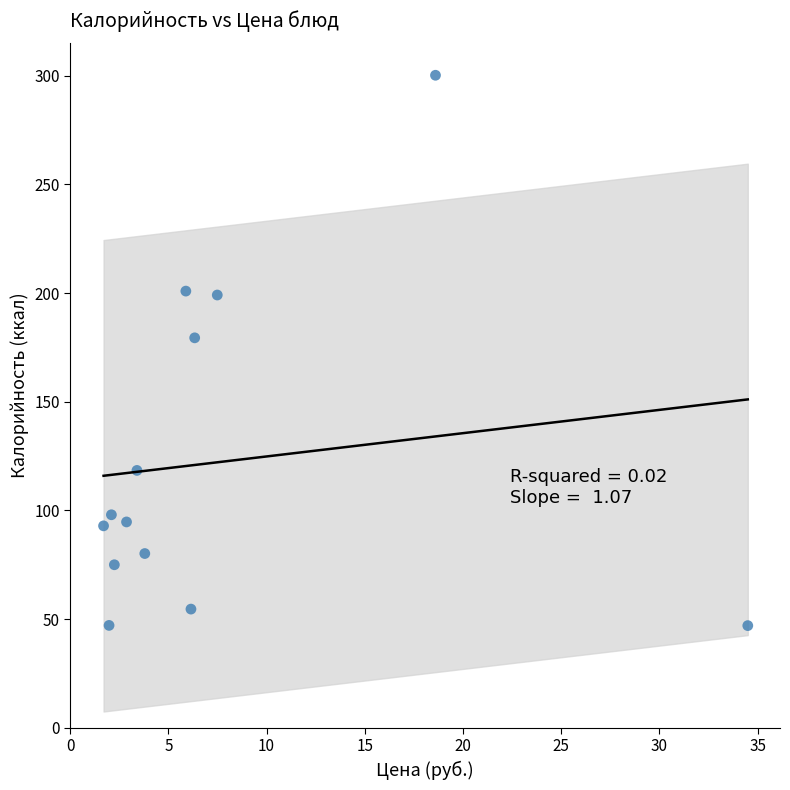

What is the range of Y values (max minus min)?

253.2